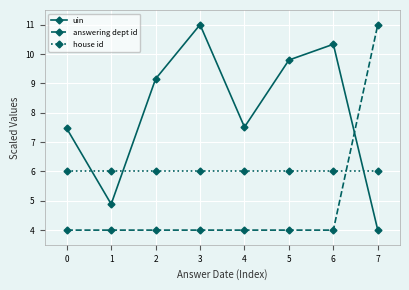

Between 1 and 5, which series saw the biggest shift?

uin